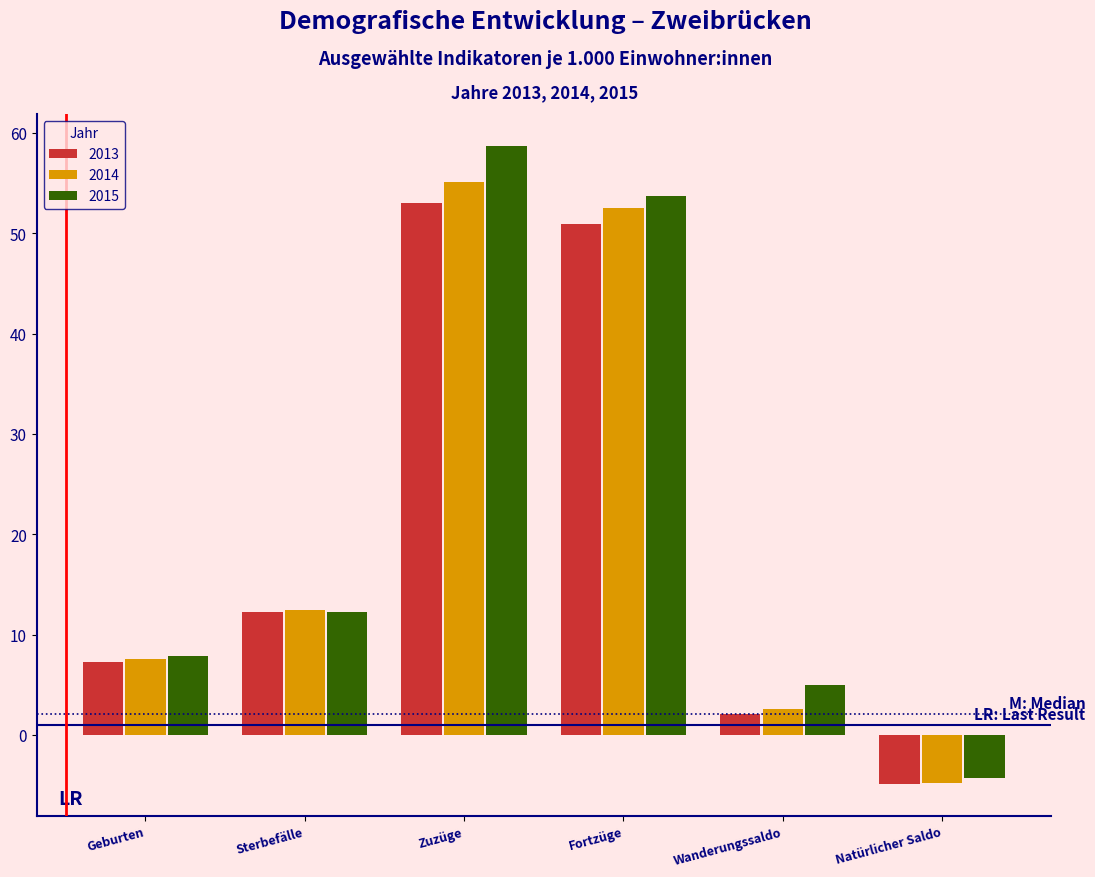

Reading left to right, list all the values displayed in this chart.

2013: Geburten=7.3	Sterbefälle=12.2	Zuzüge=53.0	Fortzüge=50.9	Wanderungssaldo=2.1	Natürlicher Saldo=-4.9
2014: Geburten=7.6	Sterbefälle=12.4	Zuzüge=55.1	Fortzüge=52.5	Wanderungssaldo=2.6	Natürlicher Saldo=-4.8
2015: Geburten=7.9	Sterbefälle=12.2	Zuzüge=58.7	Fortzüge=53.7	Wanderungssaldo=5.0	Natürlicher Saldo=-4.3